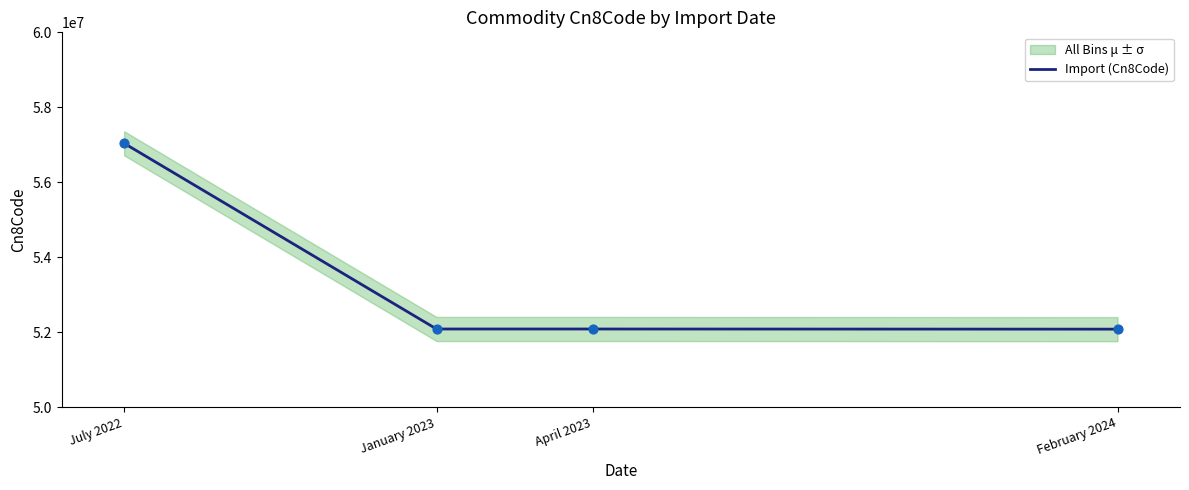

What is the ratio of the value at April 2023 to the value at January 2023?

1.0